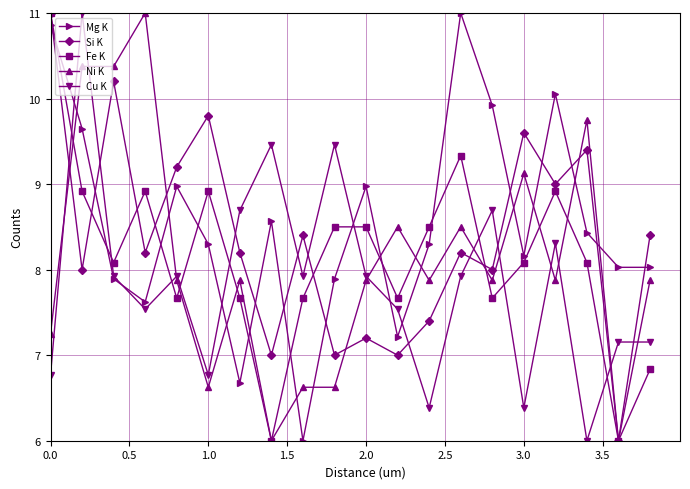

In Mg K, how many points are higher than both neighbors (excluding endpoints)?

5